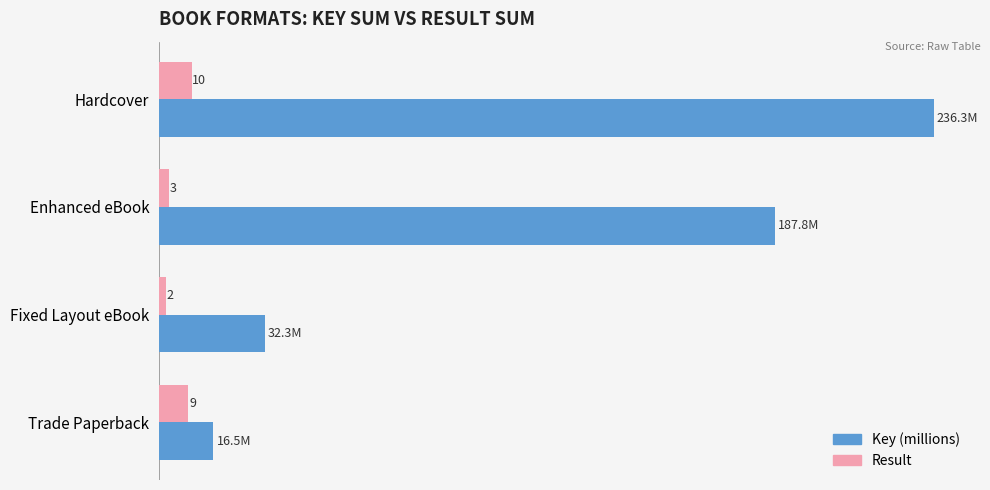

Which label corresponds to the largest value in the chart?

Hardcover